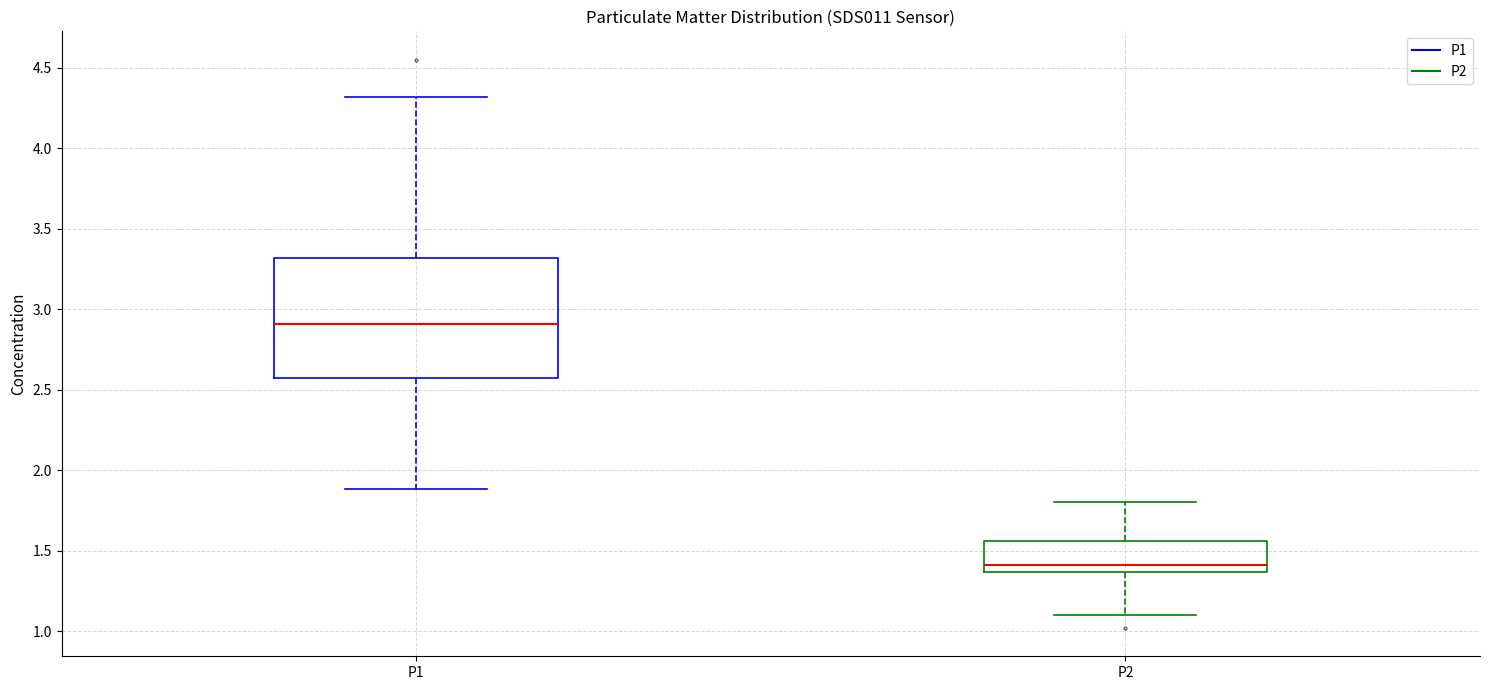

Reading left to right, transcribe this box plot: for each box, give where its median line is, the range the box spans, and where its two whiskers end, as read against the y-axis. The values are not printed on the chart, so give them approximately, as read against the axis.

P1: median 2.90, box 2.55 to 3.30, whiskers 1.90 to 4.30
P2: median 1.40, box 1.35 to 1.55, whiskers 1.10 to 1.80